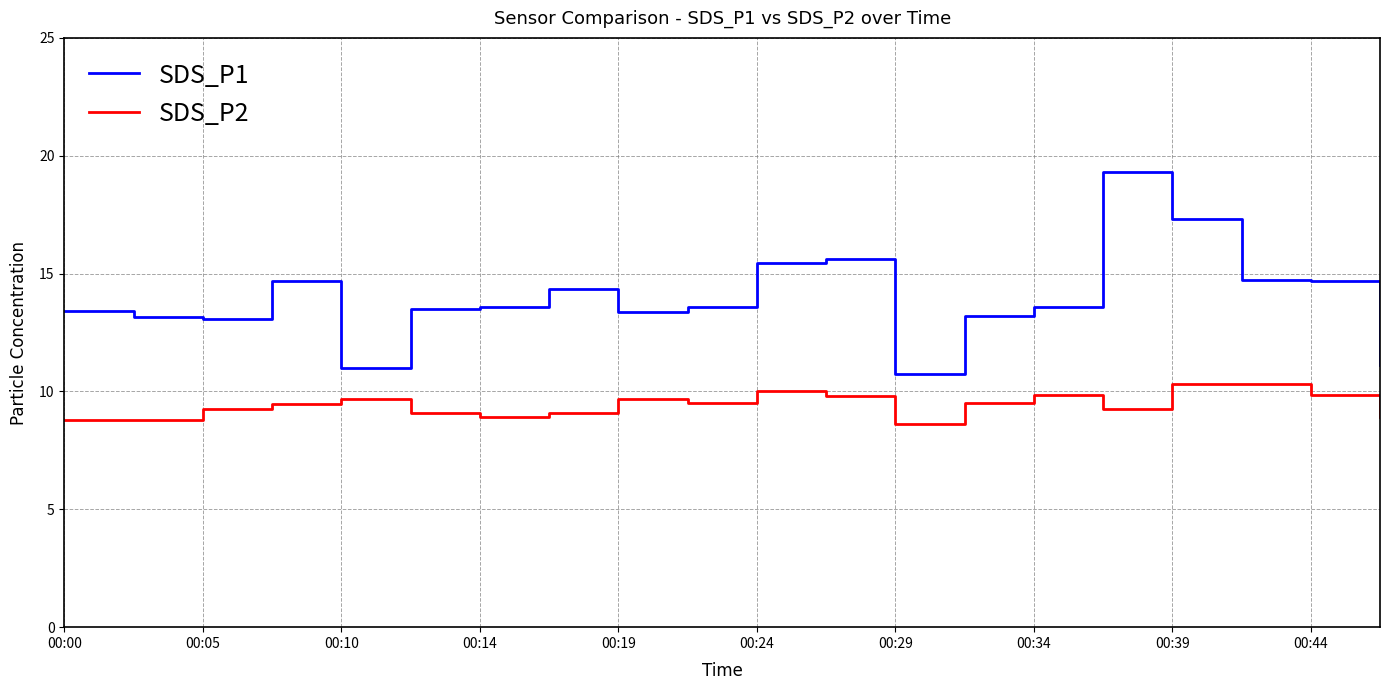

Rank the series by their maximum value, from lowest to highest.

SDS_P2, SDS_P1